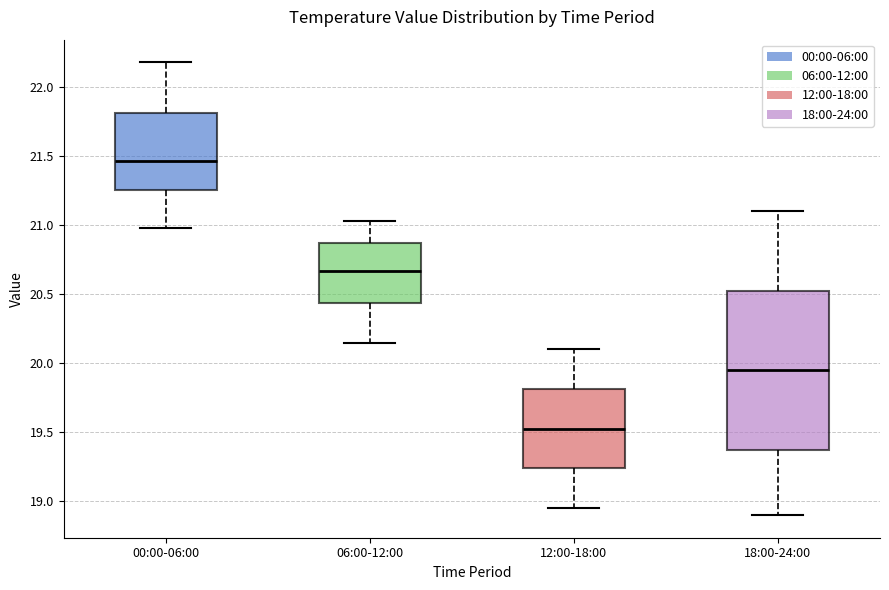

Which box has the highest median line?

00:00-06:00